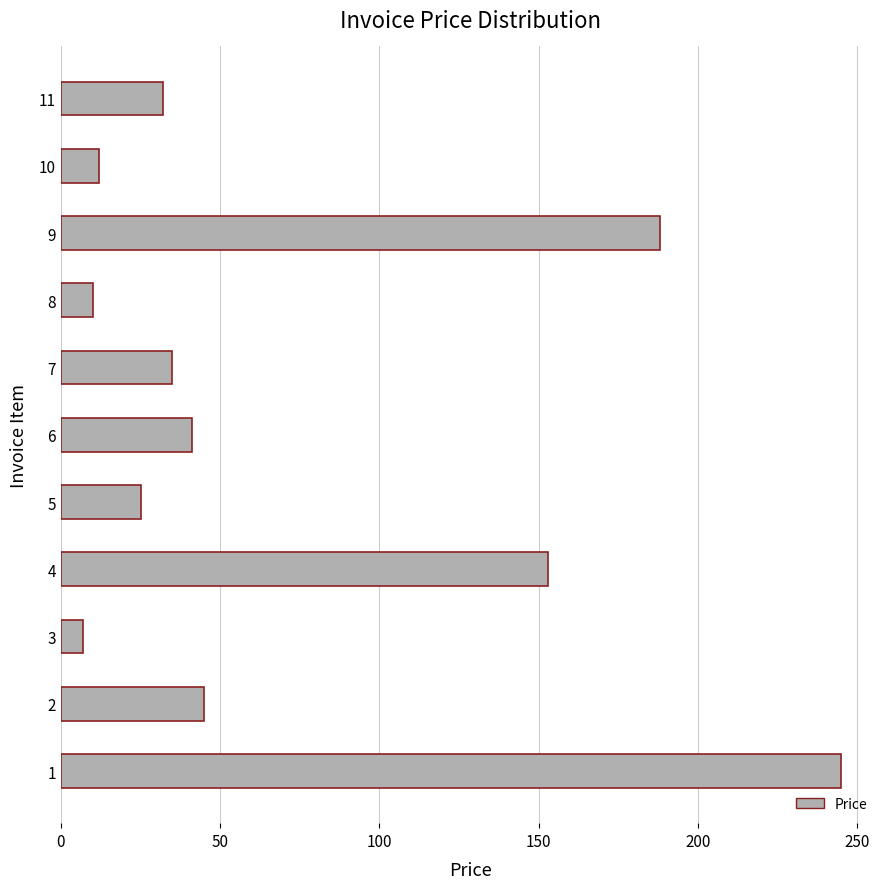

Reading bottom to top, what are all the values shown in this chart?

245	45	7	153	25	41	35	10	188	12	32